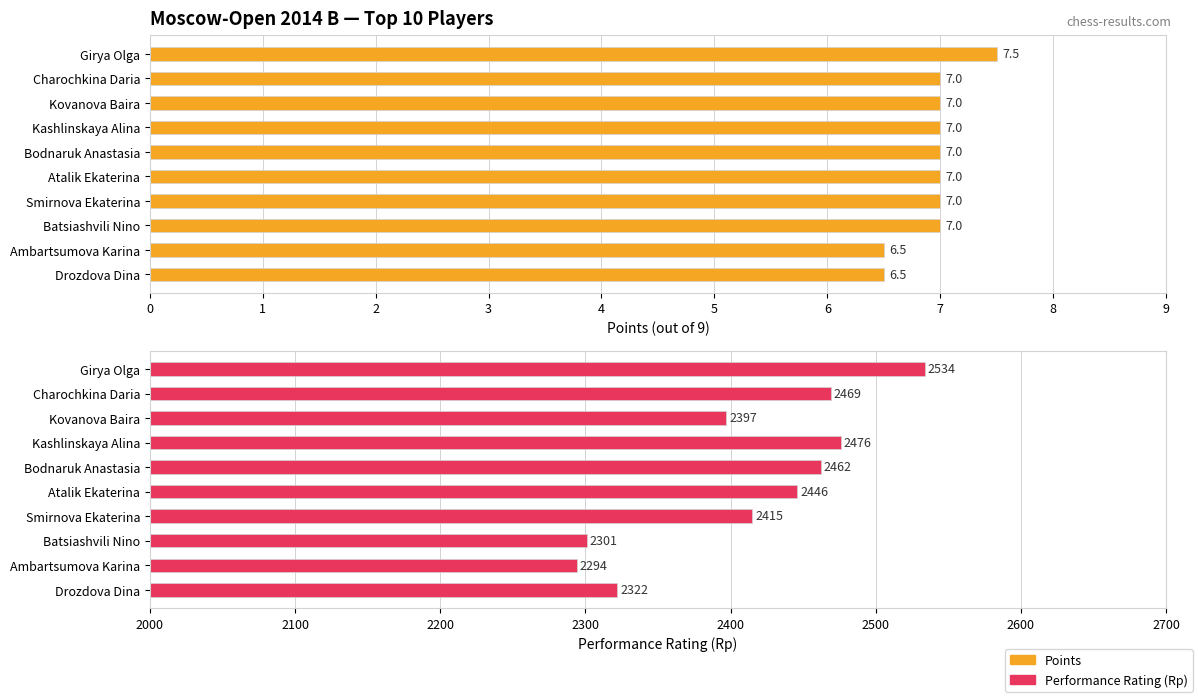

How many categories are shown in the chart?

10